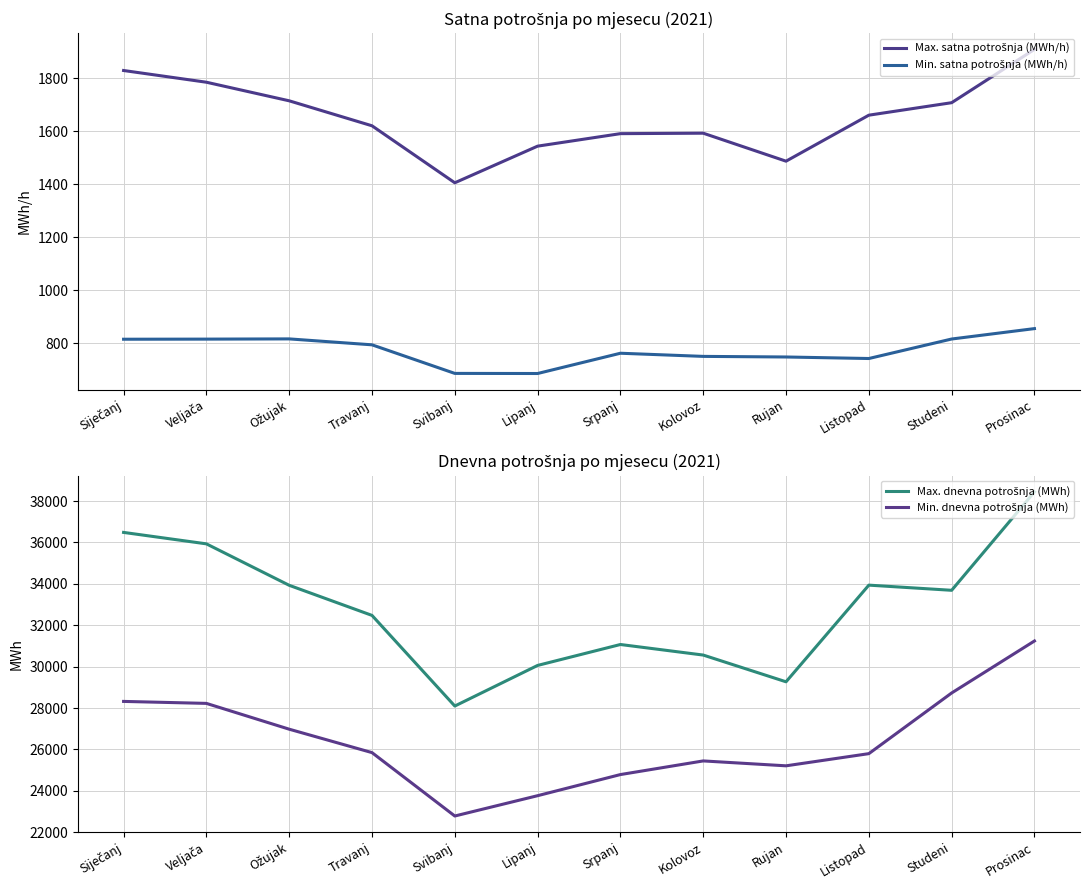

At which category does the chart reach its peak across all series?

Prosinac